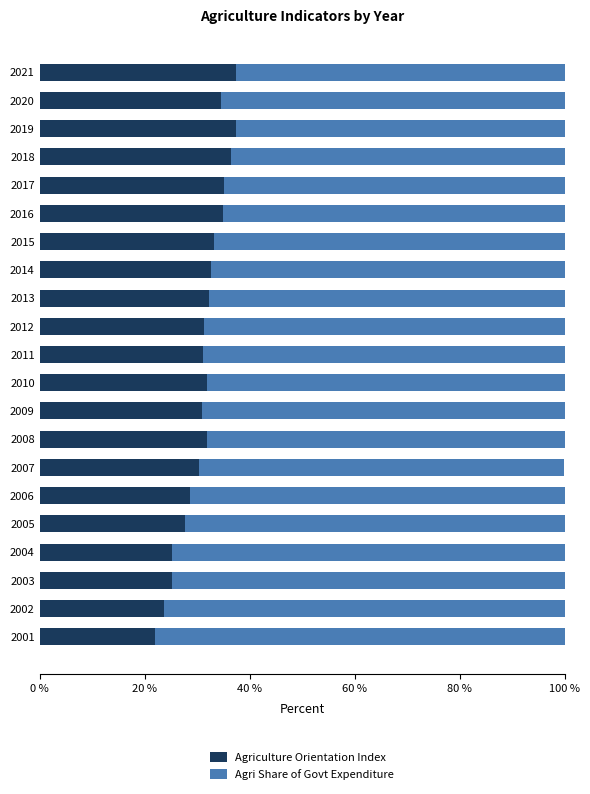

What is the total value across all series at 2001?

100.0